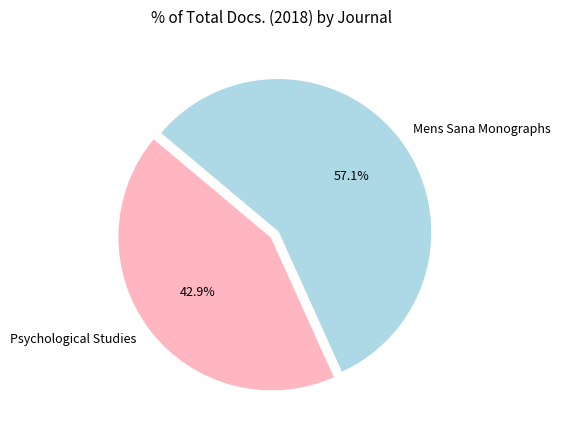

To the nearest percent, what is the difference between the largest and smallest slice percentages?

14%